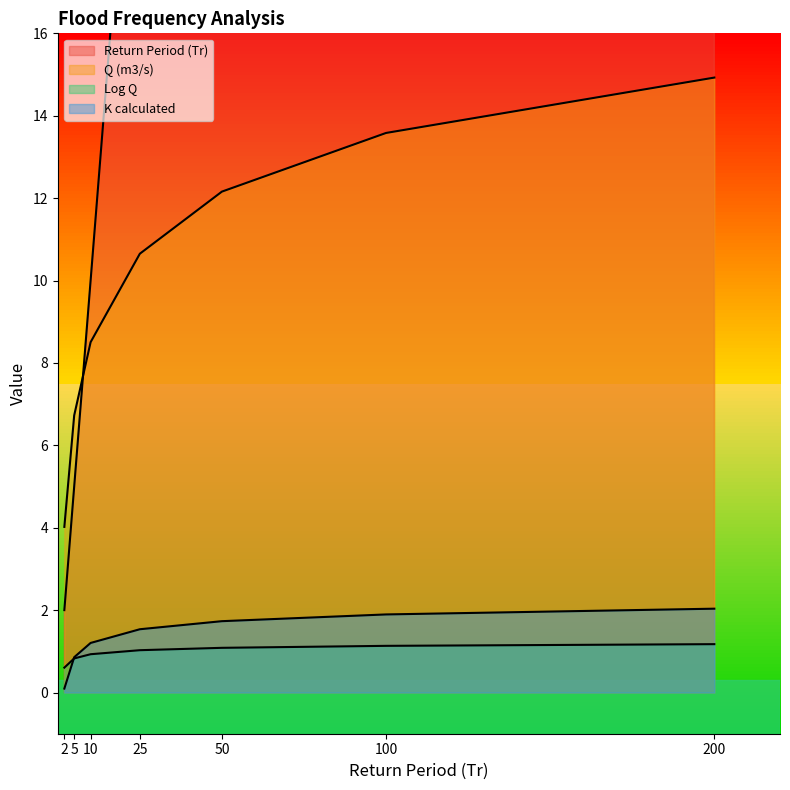

What is the value of the Q (m3/s) point at the 2nd from the left?

6.7